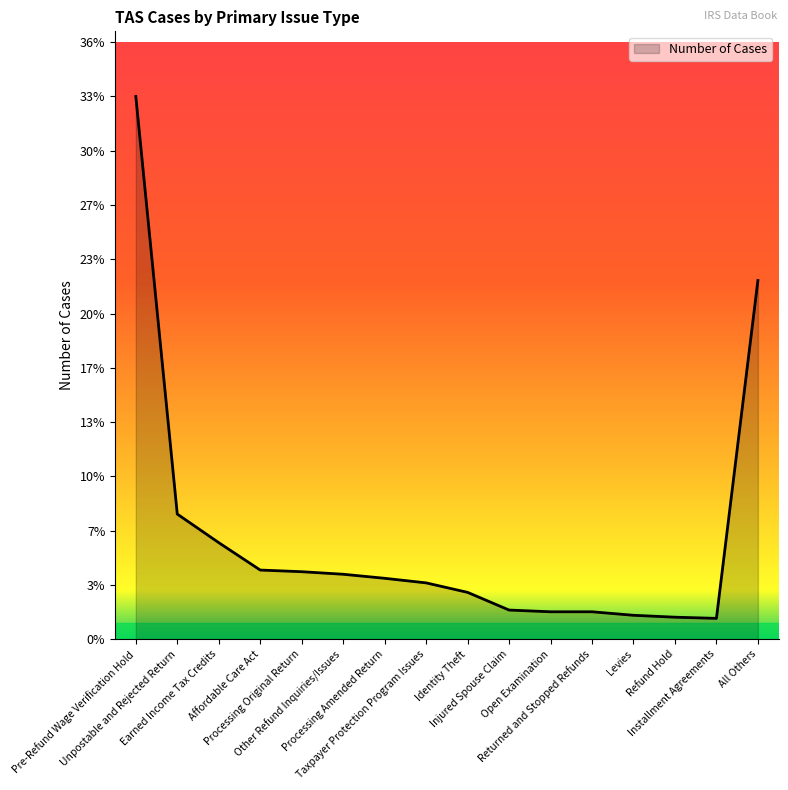

Is this an area chart (filled region under the line)?

Yes